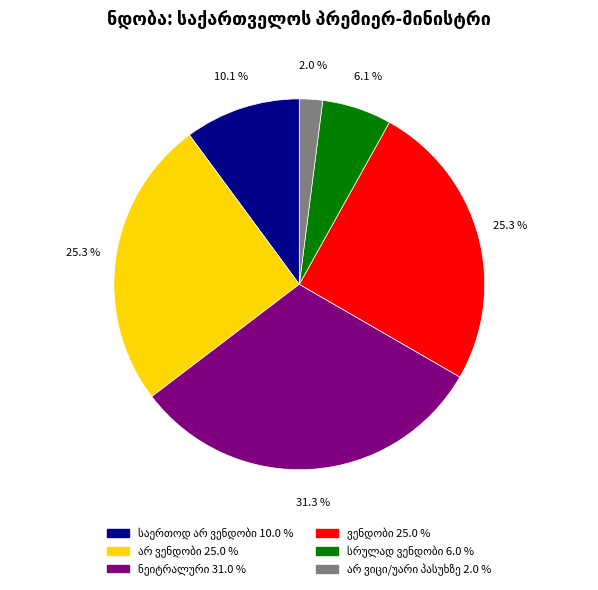

Is there a majority slice in this chart?

No